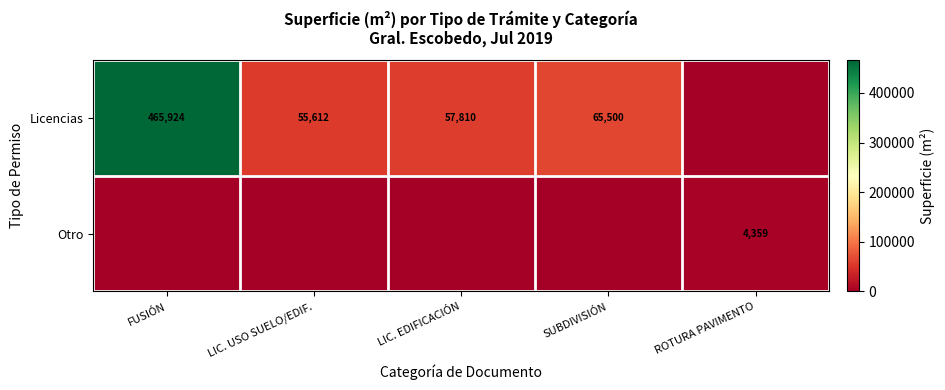

Is the value of Licencias at LIC. EDIFICACIÓN greater than the value of Otro at ROTURA PAVIMENTO?

Yes